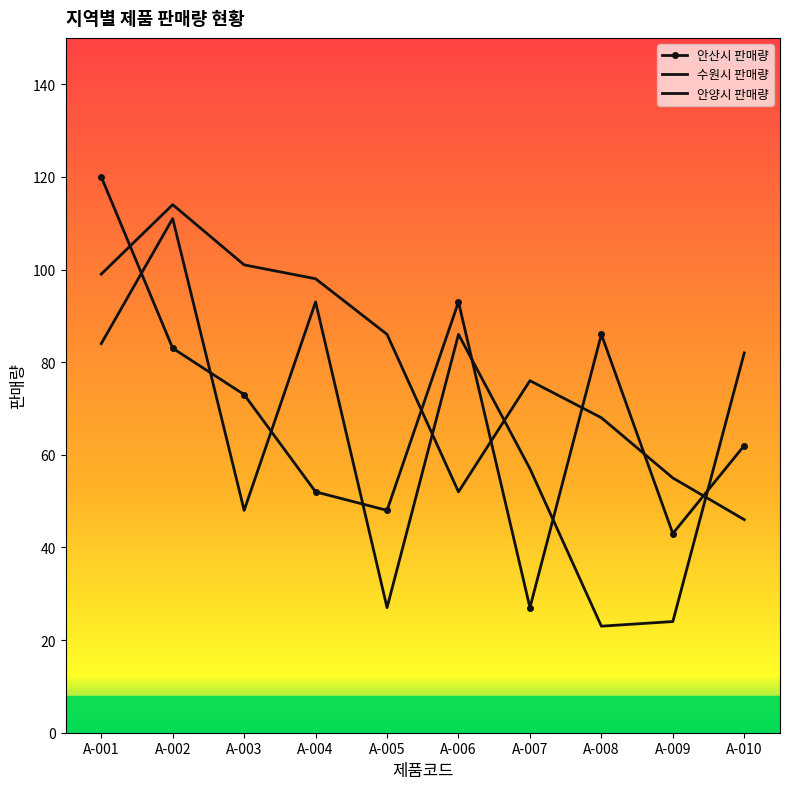

How many lines are shown in the chart?

3